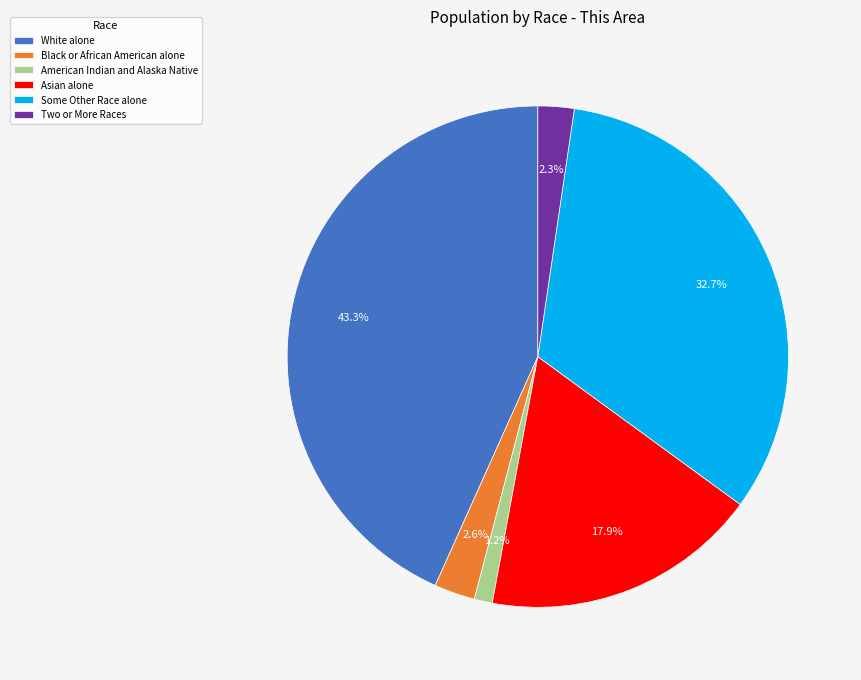

To the nearest percent, what percentage of the pie is White alone?

43%